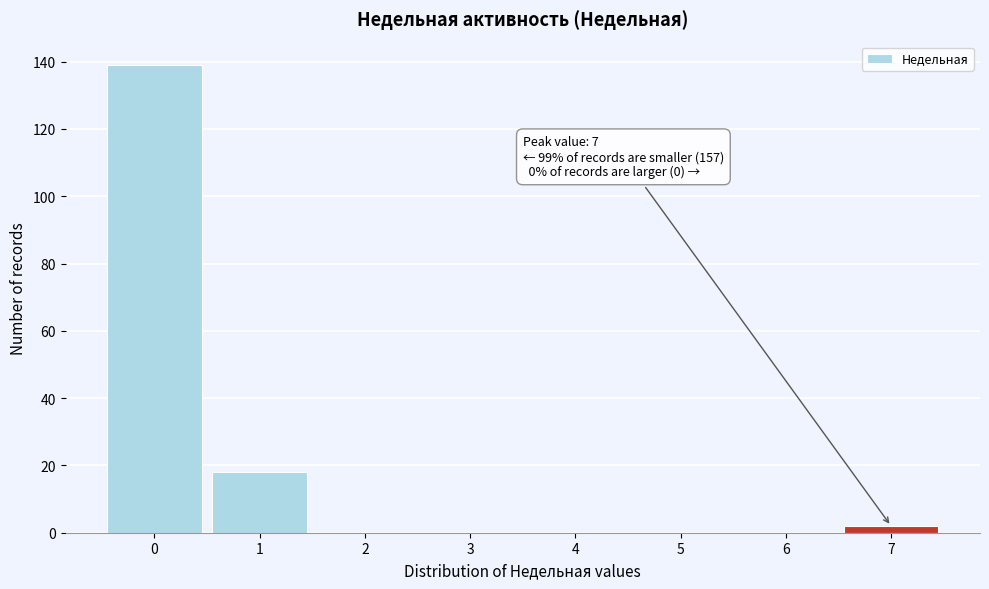

Reading right to left, what are all the values shown in this chart?

7=2	6=0	5=0	4=0	3=0	2=0	1=18	0=139